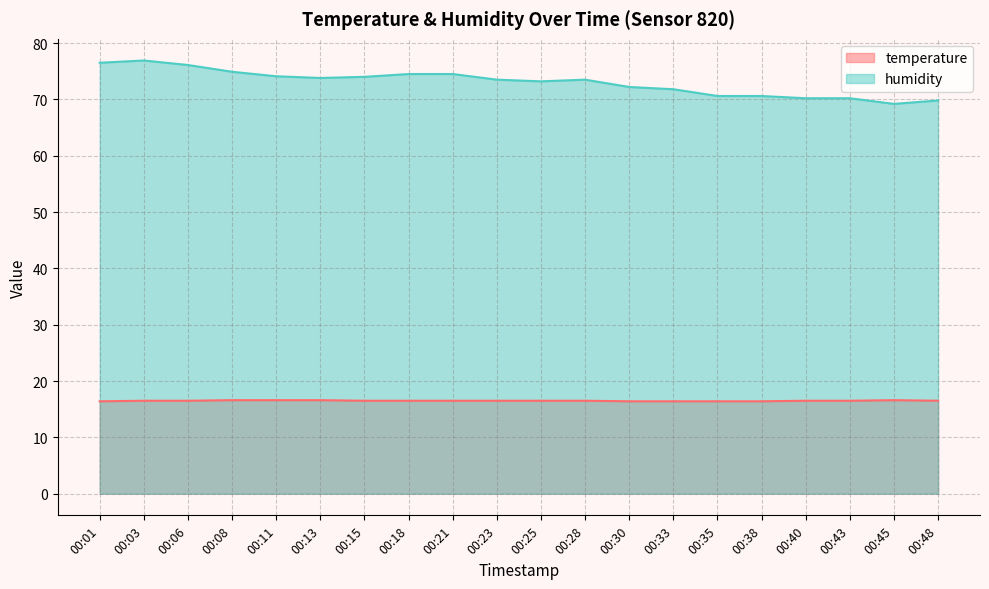

What is the difference between the highest and lowest values at 00:21?

58.0